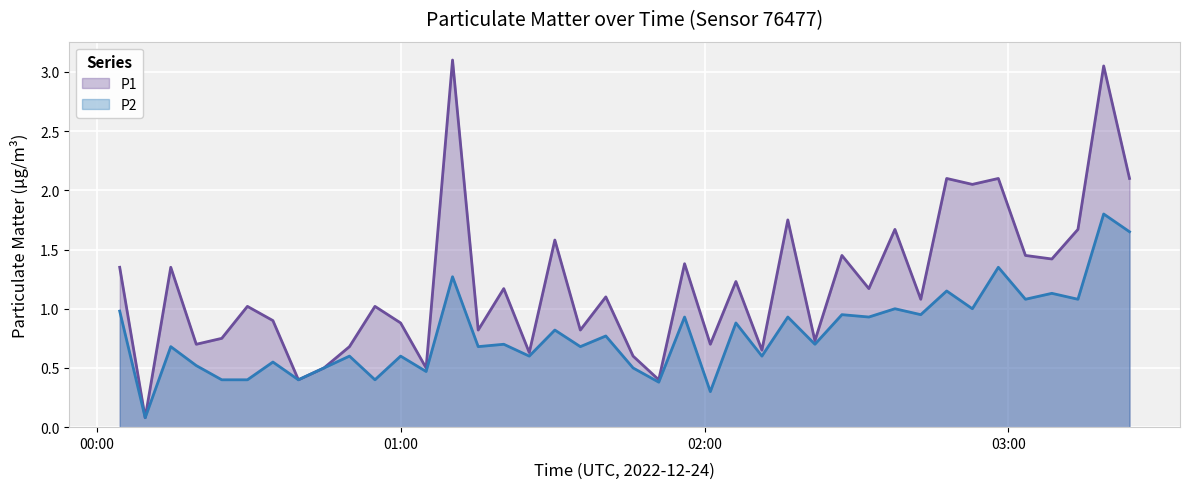

Which series has the largest total across all categories?

P1